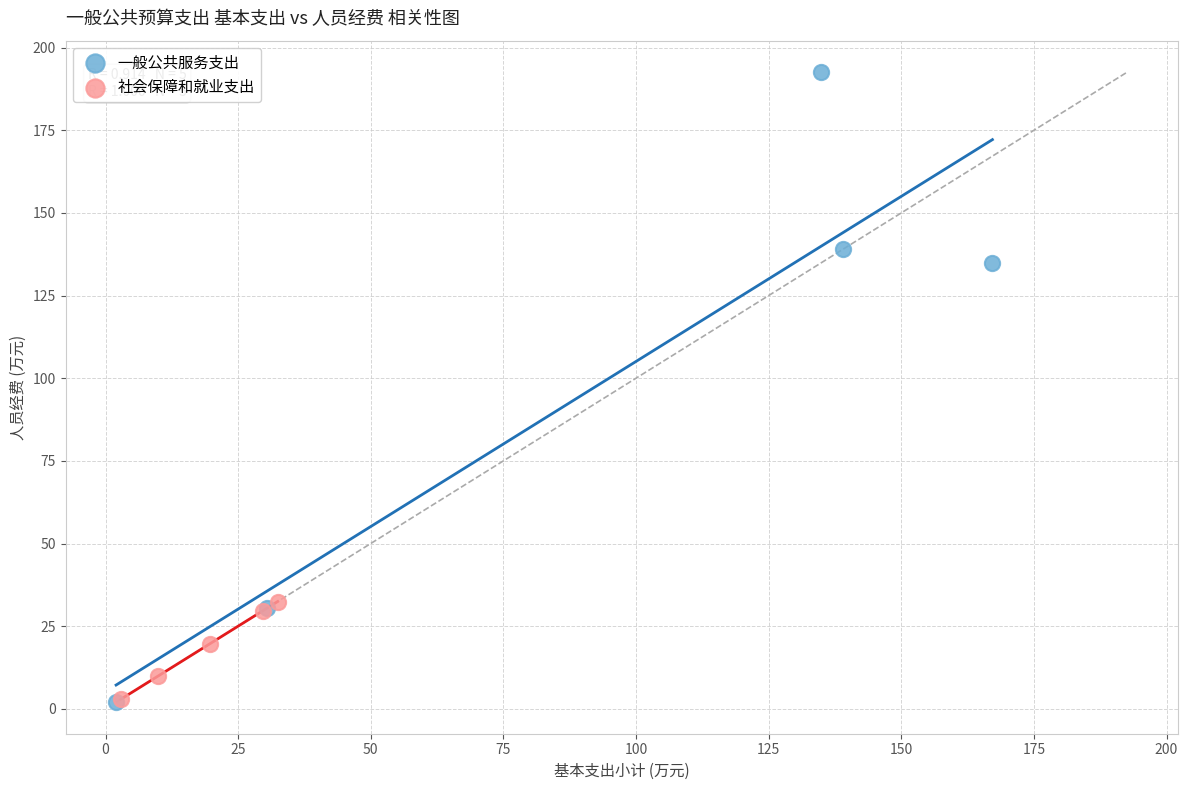

Which series reaches the maximum Y coordinate?

一般公共服务支出